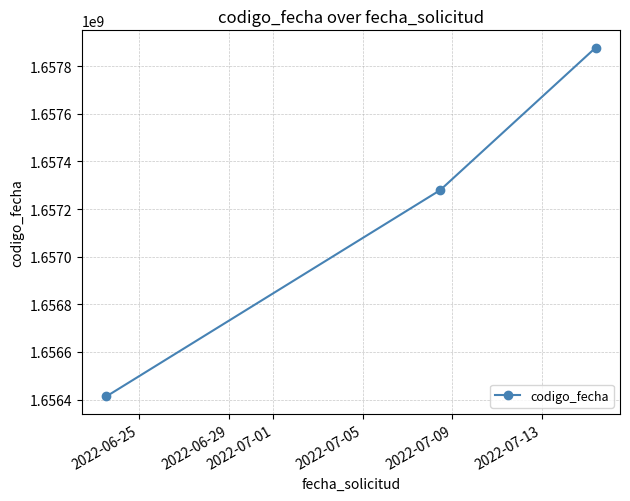

What is the value of the 1st point from the left?

1656413065